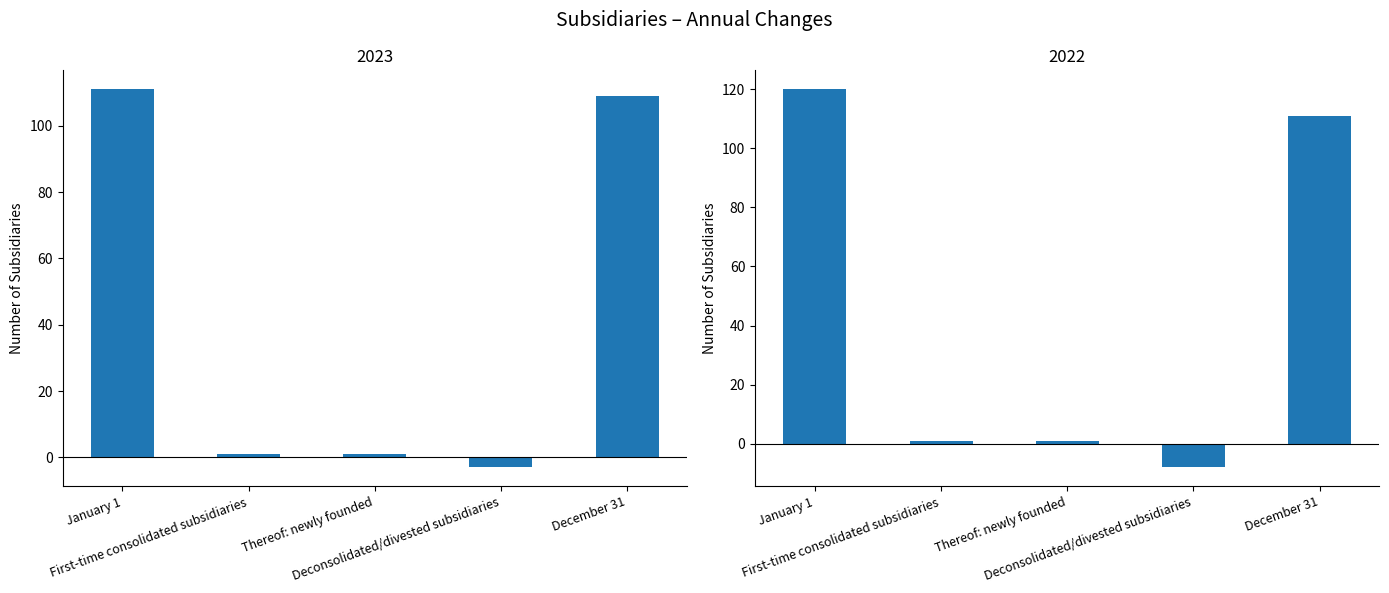

True or false: 2023 has a value of 1 at Thereof: newly founded.

False